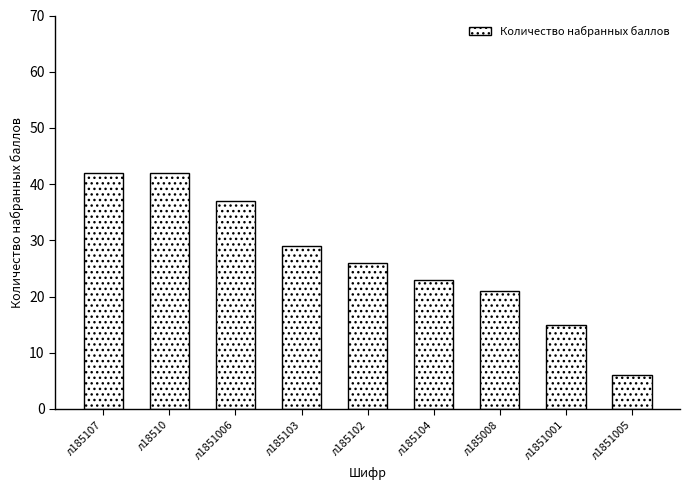

What is the difference between the values at л185103 and л1851006?

8